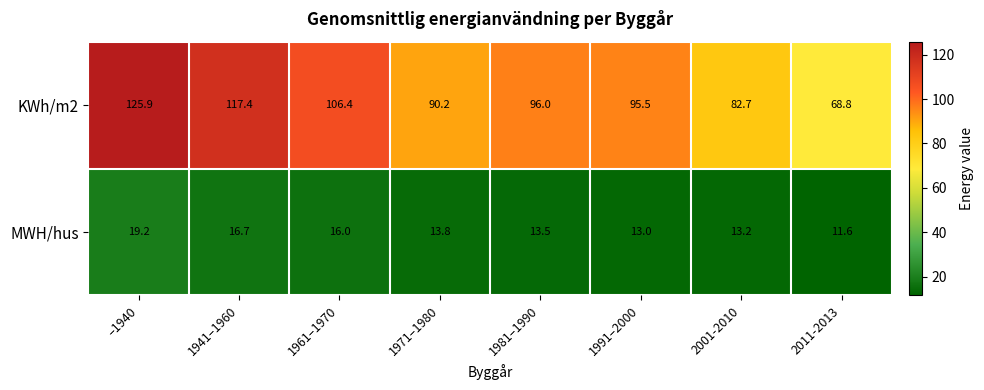

What is the difference between the maximum and minimum values in the MWH/hus series?

7.6